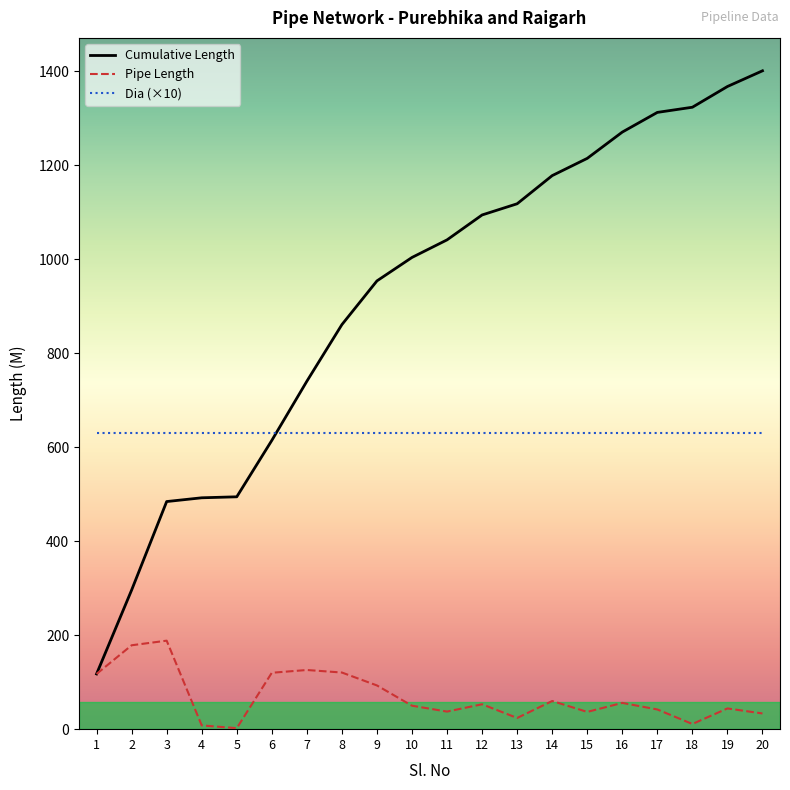

Rank the series by their average value, from lowest to highest.

Pipe Length, Dia (×10), Cumulative Length